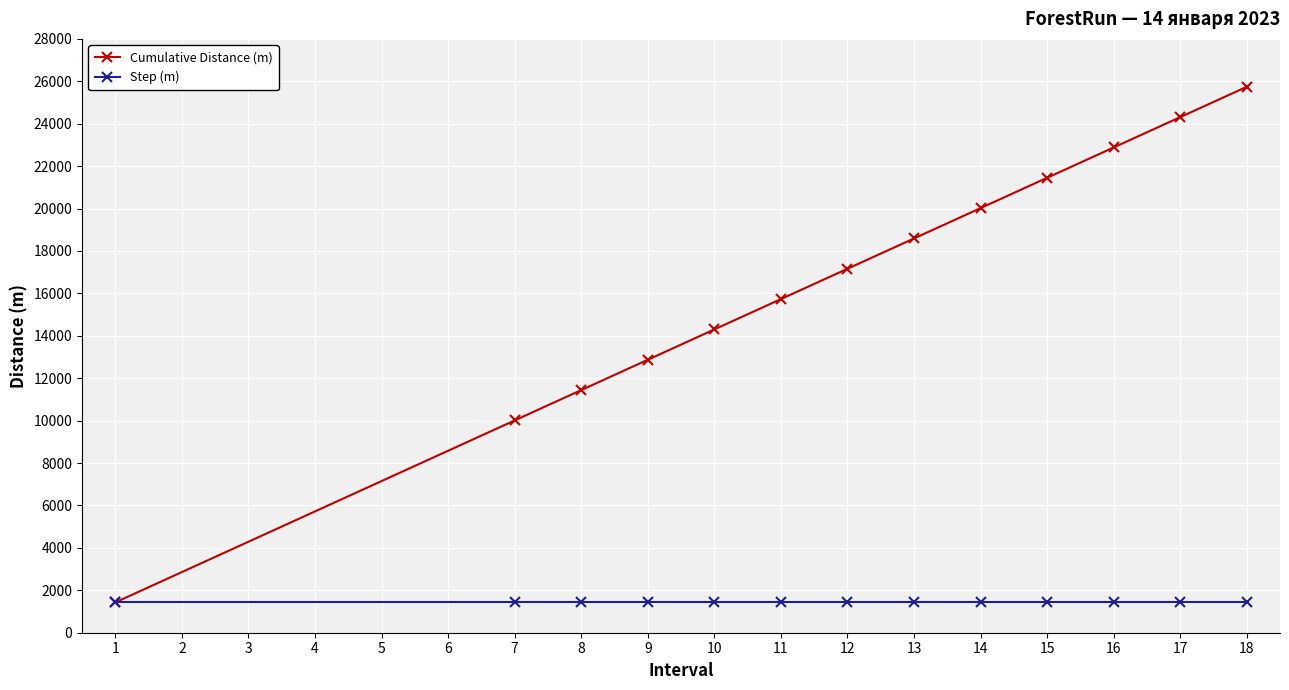

The value of Step (m) at 11 is 1430. True or false?

True